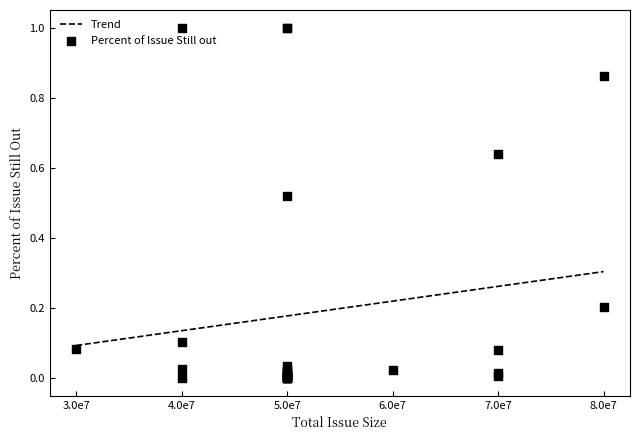

Which has a higher value, 10 or 7?

7